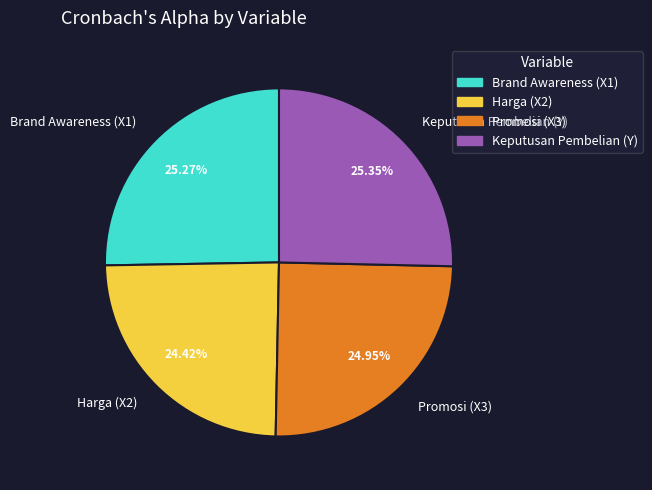

To the nearest percent, what is the average slice percentage?

25%